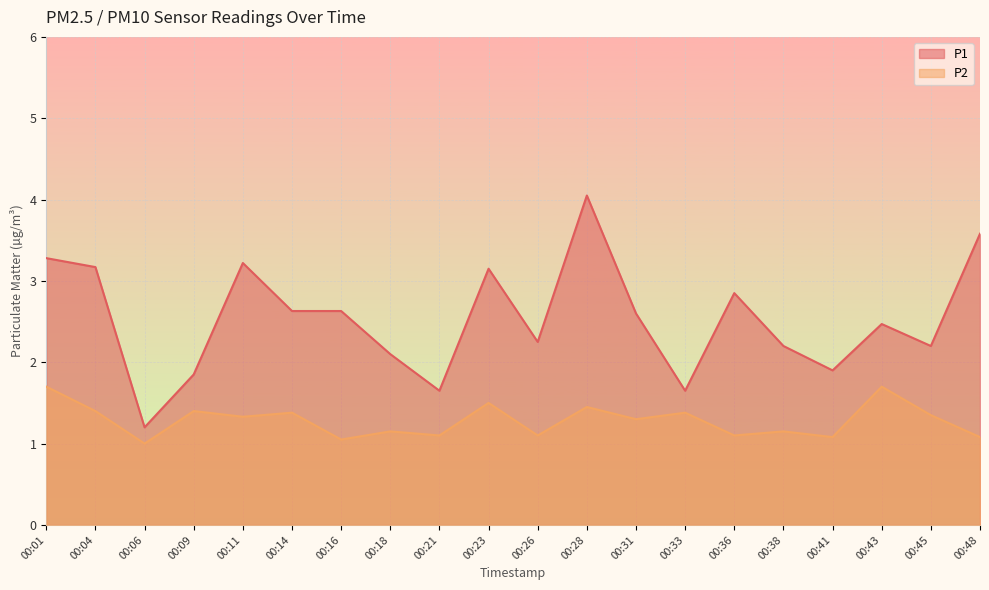

Reading right to left, extract all data points from this chart.

P1: 00:48=3.6	00:45=2.2	00:43=2.5	00:41=1.9	00:38=2.2	00:36=2.9	00:33=1.6	00:31=2.6	00:28=4.0	00:26=2.2	00:23=3.1	00:21=1.6	00:18=2.1	00:16=2.6	00:14=2.6	00:11=3.2	00:09=1.9	00:06=1.2	00:04=3.2	00:01=3.3
P2: 00:48=1.1	00:45=1.4	00:43=1.7	00:41=1.1	00:38=1.1	00:36=1.1	00:33=1.4	00:31=1.3	00:28=1.4	00:26=1.1	00:23=1.5	00:21=1.1	00:18=1.1	00:16=1.1	00:14=1.4	00:11=1.3	00:09=1.4	00:06=1.0	00:04=1.4	00:01=1.7